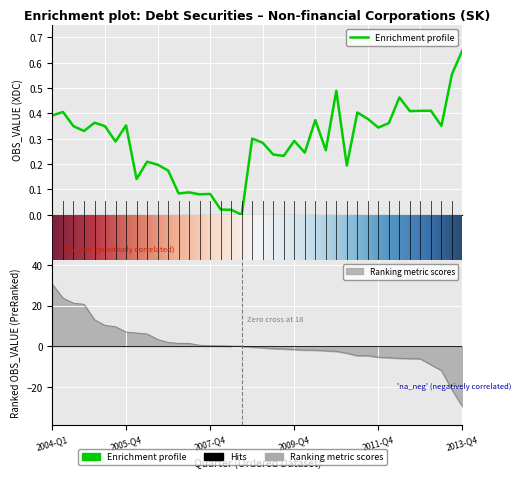

What is the minimum value shown in the chart?

-29.8